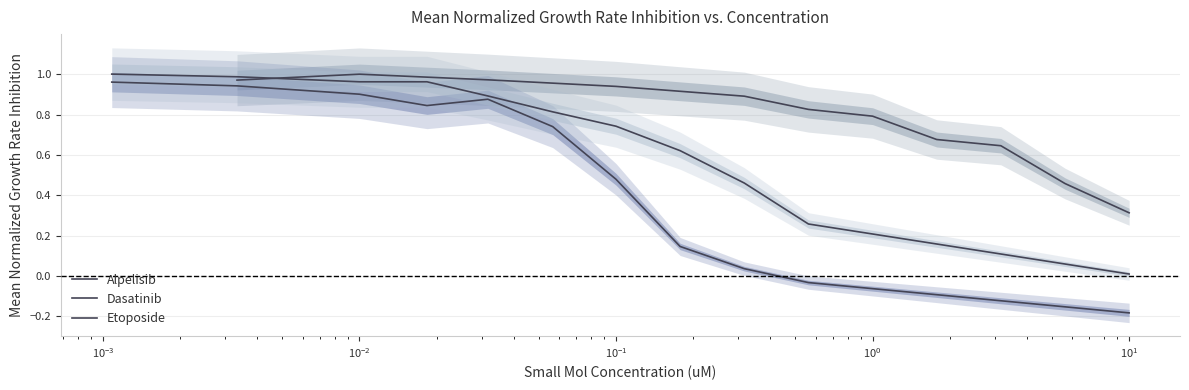

What is the maximum value for Etoposide?

1.0